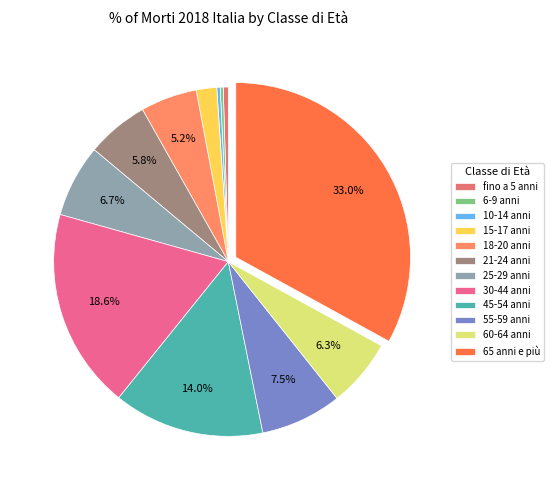

Does any single category account for the majority?

No